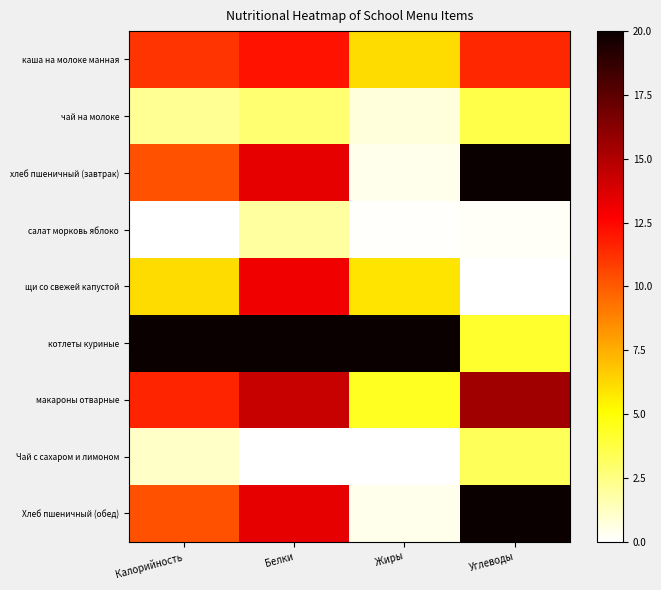

List the series in order of their peak value, lowest first.

салат морковь яблоко, Чай с сахаром и лимоном, чай на молоке, каша на молоке манная, щи со свежей капустой, макароны отварные, хлеб пшеничный (завтрак), котлеты куриные, Хлеб пшеничный (обед)